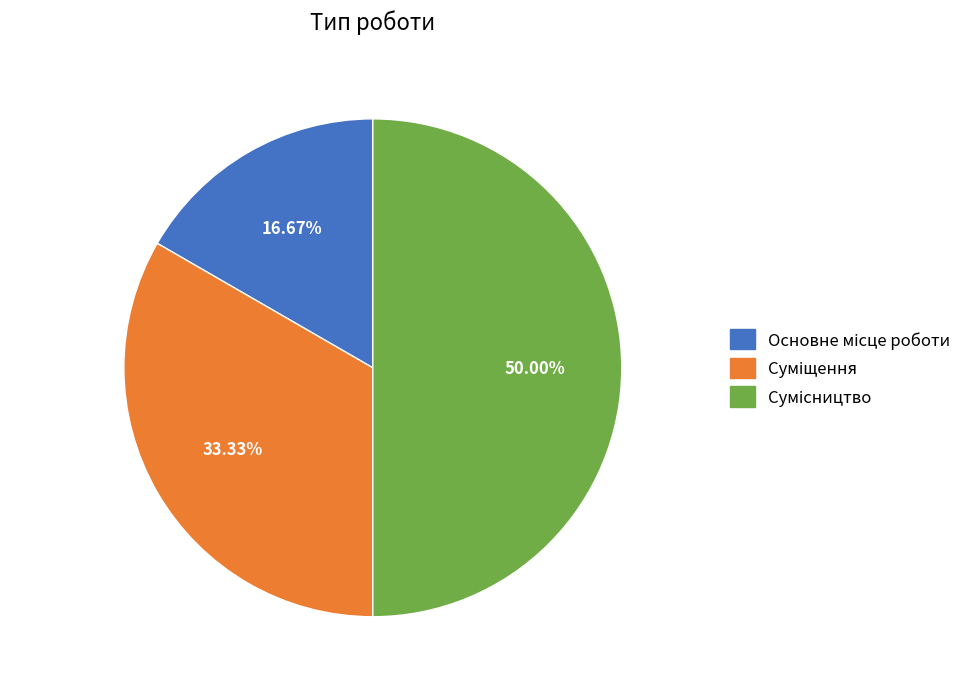

Count the number of slices in the pie.

3